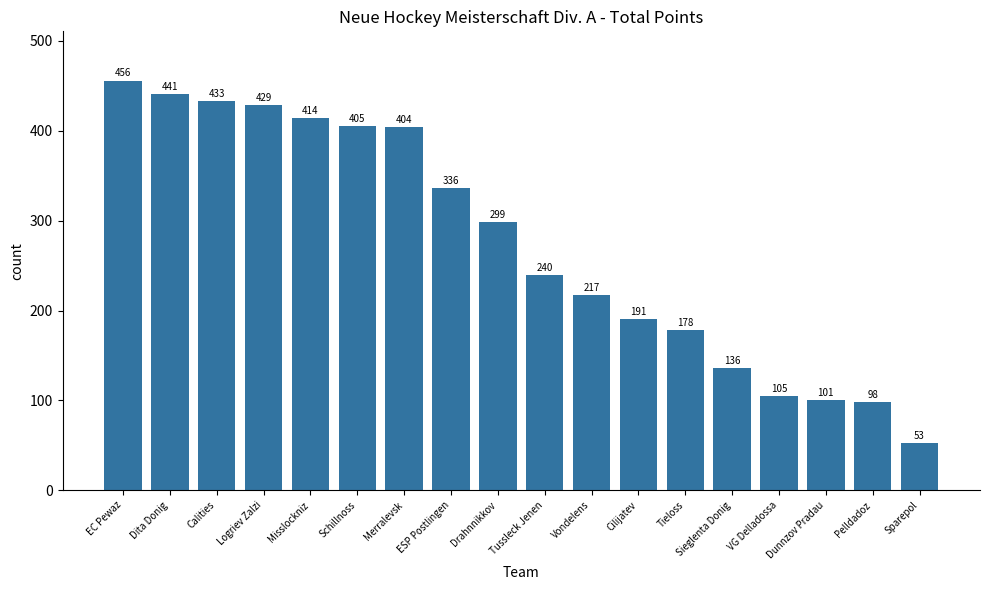

What is the greatest value displayed?

456